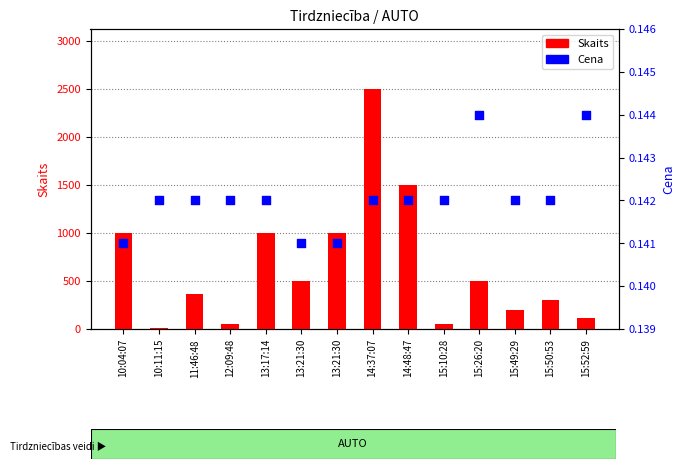

What is the total value across all series at 13:17:14?

1000.1